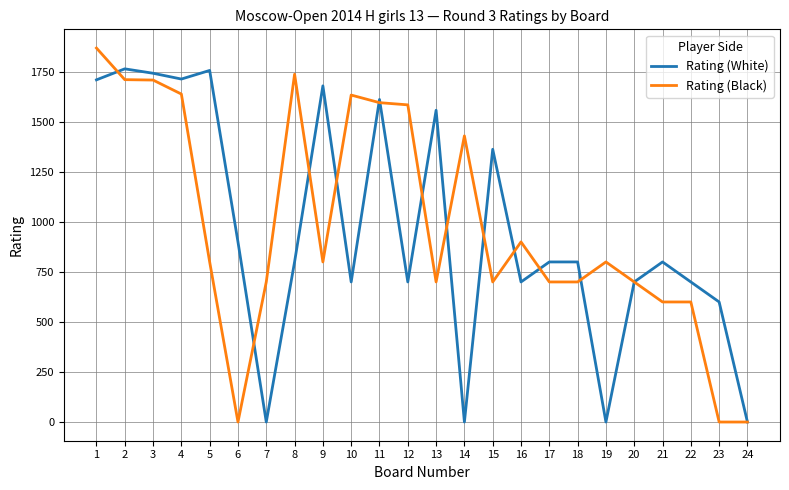

What is the total value across all series at 21?

1400